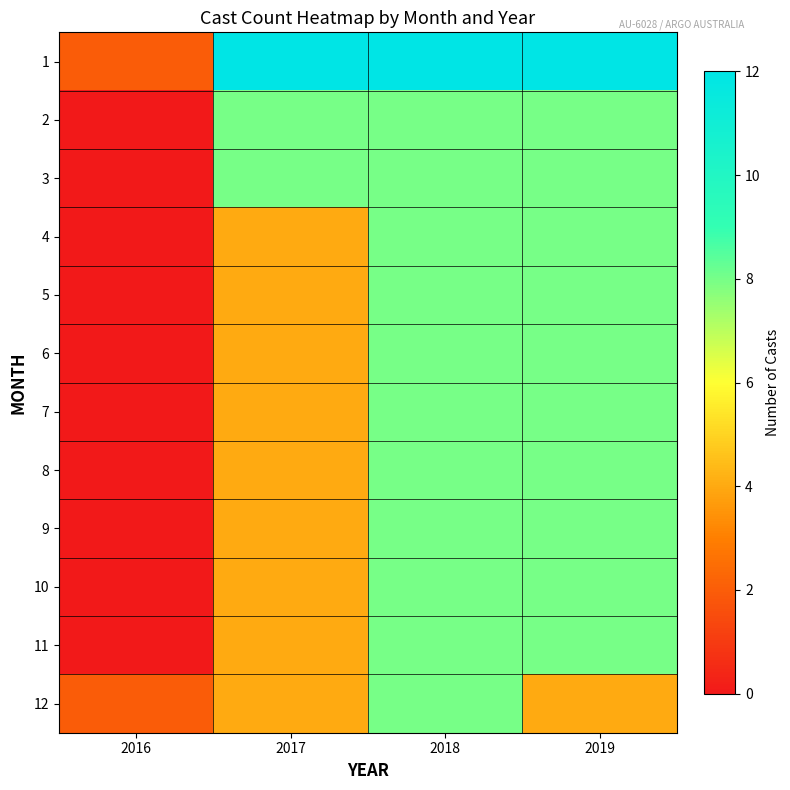

Which series has the largest total across all categories?

1